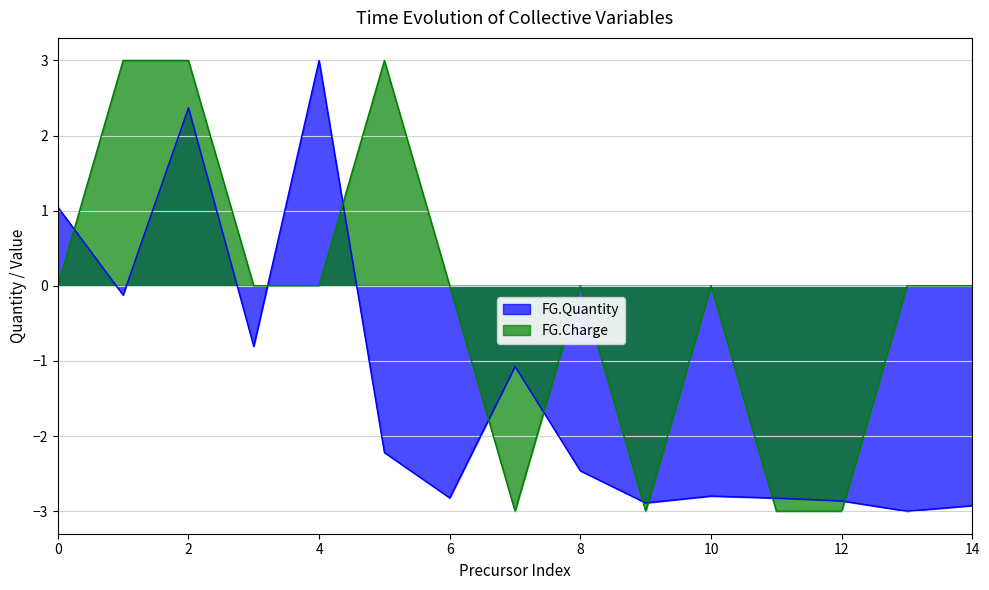

What is the difference between the highest and lowest values at 2?

0.6